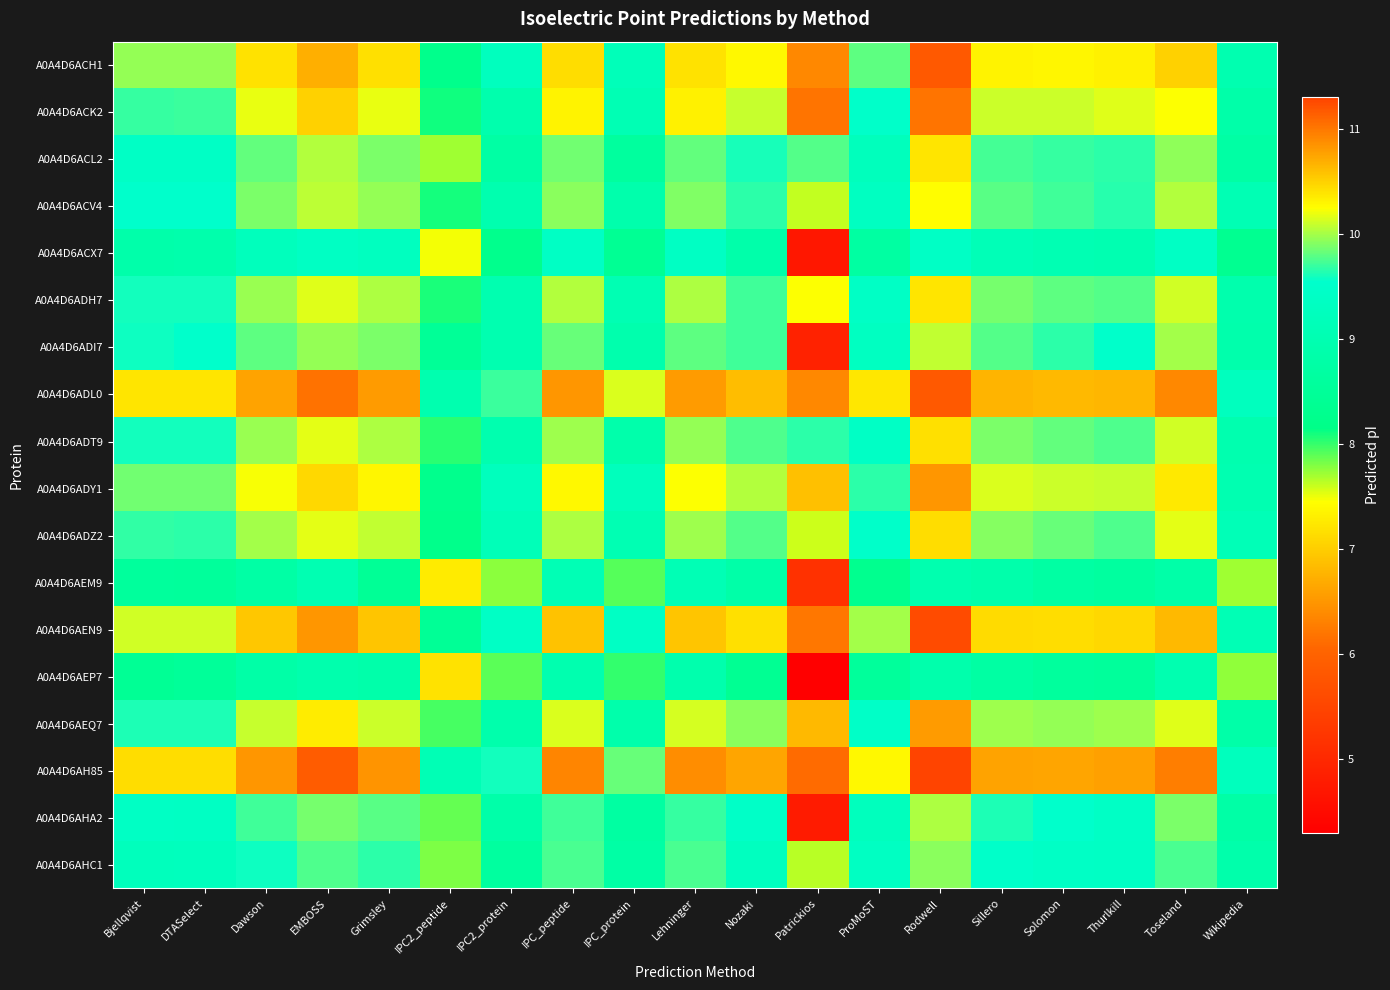

Reading left to right, list all the values displayed in this chart.

A0A4D6ACH1: Bjellqvist=10.0	DTASelect=10.0	Dawson=10.4	EMBOSS=10.7	Grimsley=10.4	IPC2_peptide=8.2	IPC2_protein=9.3	IPC_peptide=10.4	IPC_protein=9.2	Lehninger=10.4	Nozaki=10.3	Patrickios=10.9	ProMoST=9.8	Rodwell=11.2	Sillero=10.3	Solomon=10.3	Thurlkill=10.3	Toseland=10.5	Wikipedia=9.0
A0A4D6ACK2: Bjellqvist=9.7	DTASelect=9.7	Dawson=10.2	EMBOSS=10.5	Grimsley=10.2	IPC2_peptide=8.1	IPC2_protein=8.9	IPC_peptide=10.3	IPC_protein=9.1	Lehninger=10.3	Nozaki=10.1	Patrickios=11.0	ProMoST=9.5	Rodwell=11.0	Sillero=10.1	Solomon=10.1	Thurlkill=10.2	Toseland=10.2	Wikipedia=8.8
A0A4D6ACL2: Bjellqvist=9.4	DTASelect=9.4	Dawson=9.8	EMBOSS=10.0	Grimsley=9.9	IPC2_peptide=7.7	IPC2_protein=8.7	IPC_peptide=9.9	IPC_protein=8.6	Lehninger=9.8	Nozaki=9.6	Patrickios=9.8	ProMoST=9.2	Rodwell=10.4	Sillero=9.7	Solomon=9.7	Thurlkill=9.7	Toseland=9.9	Wikipedia=8.7
A0A4D6ACV4: Bjellqvist=9.5	DTASelect=9.5	Dawson=9.9	EMBOSS=10.1	Grimsley=10.0	IPC2_peptide=8.1	IPC2_protein=9.0	IPC_peptide=9.9	IPC_protein=8.9	Lehninger=9.9	Nozaki=9.7	Patrickios=7.6	ProMoST=9.3	Rodwell=10.3	Sillero=9.8	Solomon=9.7	Thurlkill=9.6	Toseland=10.0	Wikipedia=9.1
A0A4D6ACX7: Bjellqvist=8.9	DTASelect=8.9	Dawson=9.2	EMBOSS=9.4	Grimsley=9.3	IPC2_peptide=7.5	IPC2_protein=8.3	IPC_peptide=9.4	IPC_protein=8.4	Lehninger=9.4	Nozaki=8.9	Patrickios=4.7	ProMoST=8.7	Rodwell=9.4	Sillero=9.1	Solomon=9.0	Thurlkill=9.0	Toseland=9.4	Wikipedia=8.3
A0A4D6ADH7: Bjellqvist=9.6	DTASelect=9.6	Dawson=10.0	EMBOSS=10.2	Grimsley=10.0	IPC2_peptide=8.1	IPC2_protein=9.0	IPC_peptide=10.0	IPC_protein=9.0	Lehninger=10.0	Nozaki=9.7	Patrickios=10.2	ProMoST=9.4	Rodwell=10.4	Sillero=9.9	Solomon=9.8	Thurlkill=9.8	Toseland=10.1	Wikipedia=8.9
A0A4D6ADI7: Bjellqvist=9.6	DTASelect=9.5	Dawson=9.8	EMBOSS=10.0	Grimsley=9.9	IPC2_peptide=8.5	IPC2_protein=9.0	IPC_peptide=9.8	IPC_protein=8.9	Lehninger=9.8	Nozaki=9.7	Patrickios=4.9	ProMoST=9.3	Rodwell=10.1	Sillero=9.8	Solomon=9.7	Thurlkill=9.5	Toseland=10.0	Wikipedia=8.9
A0A4D6ADL0: Bjellqvist=10.4	DTASelect=10.4	Dawson=10.8	EMBOSS=11.0	Grimsley=10.8	IPC2_peptide=9.0	IPC2_protein=9.7	IPC_peptide=10.8	IPC_protein=10.1	Lehninger=10.8	Nozaki=10.6	Patrickios=10.9	ProMoST=10.4	Rodwell=11.2	Sillero=10.7	Solomon=10.6	Thurlkill=10.7	Toseland=10.9	Wikipedia=9.3
A0A4D6ADT9: Bjellqvist=9.6	DTASelect=9.6	Dawson=10.0	EMBOSS=10.2	Grimsley=10.0	IPC2_peptide=8.0	IPC2_protein=9.0	IPC_peptide=10.0	IPC_protein=8.9	Lehninger=10.0	Nozaki=9.8	Patrickios=9.7	ProMoST=9.4	Rodwell=10.4	Sillero=9.9	Solomon=9.8	Thurlkill=9.8	Toseland=10.1	Wikipedia=9.0
A0A4D6ADY1: Bjellqvist=9.9	DTASelect=9.9	Dawson=10.2	EMBOSS=10.5	Grimsley=10.3	IPC2_peptide=8.3	IPC2_protein=9.3	IPC_peptide=10.3	IPC_protein=9.2	Lehninger=10.2	Nozaki=10.0	Patrickios=10.6	ProMoST=9.7	Rodwell=10.8	Sillero=10.1	Solomon=10.1	Thurlkill=10.1	Toseland=10.4	Wikipedia=9.0
A0A4D6ADZ2: Bjellqvist=9.7	DTASelect=9.7	Dawson=10.0	EMBOSS=10.2	Grimsley=10.1	IPC2_peptide=8.2	IPC2_protein=9.2	IPC_peptide=10.0	IPC_protein=9.0	Lehninger=10.0	Nozaki=9.8	Patrickios=7.6	ProMoST=9.5	Rodwell=10.4	Sillero=9.9	Solomon=9.8	Thurlkill=9.8	Toseland=10.2	Wikipedia=9.1
A0A4D6AEM9: Bjellqvist=8.6	DTASelect=8.6	Dawson=8.8	EMBOSS=9.0	Grimsley=8.4	IPC2_peptide=7.3	IPC2_protein=7.8	IPC_peptide=9.1	IPC_protein=7.9	Lehninger=9.1	Nozaki=8.8	Patrickios=5.2	ProMoST=8.3	Rodwell=9.0	Sillero=8.9	Solomon=8.7	Thurlkill=8.6	Toseland=8.8	Wikipedia=7.7
A0A4D6AEN9: Bjellqvist=10.1	DTASelect=10.1	Dawson=10.6	EMBOSS=10.8	Grimsley=10.6	IPC2_peptide=8.4	IPC2_protein=9.4	IPC_peptide=10.6	IPC_protein=9.4	Lehninger=10.6	Nozaki=10.4	Patrickios=11.0	ProMoST=10.0	Rodwell=11.3	Sillero=10.5	Solomon=10.4	Thurlkill=10.5	Toseland=10.6	Wikipedia=9.1
A0A4D6AEP7: Bjellqvist=8.4	DTASelect=8.5	Dawson=8.8	EMBOSS=8.9	Grimsley=8.9	IPC2_peptide=7.2	IPC2_protein=7.9	IPC_peptide=9.0	IPC_protein=8.0	Lehninger=8.9	Nozaki=8.4	Patrickios=4.3	ProMoST=8.6	Rodwell=8.9	Sillero=8.7	Solomon=8.6	Thurlkill=8.6	Toseland=9.0	Wikipedia=7.8
A0A4D6AEQ7: Bjellqvist=9.6	DTASelect=9.6	Dawson=10.1	EMBOSS=10.3	Grimsley=10.1	IPC2_peptide=8.0	IPC2_protein=8.9	IPC_peptide=10.1	IPC_protein=8.9	Lehninger=10.1	Nozaki=9.9	Patrickios=10.6	ProMoST=9.4	Rodwell=10.8	Sillero=10.0	Solomon=10.0	Thurlkill=10.0	Toseland=10.2	Wikipedia=8.8
A0A4D6AH85: Bjellqvist=10.4	DTASelect=10.4	Dawson=10.8	EMBOSS=11.2	Grimsley=10.8	IPC2_peptide=9.1	IPC2_protein=9.6	IPC_peptide=10.9	IPC_protein=9.8	Lehninger=10.9	Nozaki=10.7	Patrickios=11.1	ProMoST=10.3	Rodwell=11.3	Sillero=10.8	Solomon=10.7	Thurlkill=10.8	Toseland=11.0	Wikipedia=9.2
A0A4D6AHA2: Bjellqvist=9.4	DTASelect=9.4	Dawson=9.7	EMBOSS=9.9	Grimsley=9.8	IPC2_peptide=7.9	IPC2_protein=8.8	IPC_peptide=9.7	IPC_protein=8.7	Lehninger=9.7	Nozaki=9.5	Patrickios=4.8	ProMoST=9.2	Rodwell=10.0	Sillero=9.6	Solomon=9.5	Thurlkill=9.4	Toseland=9.9	Wikipedia=8.8
A0A4D6AHC1: Bjellqvist=9.2	DTASelect=9.3	Dawson=9.6	EMBOSS=9.8	Grimsley=9.7	IPC2_peptide=7.8	IPC2_protein=8.6	IPC_peptide=9.8	IPC_protein=8.8	Lehninger=9.8	Nozaki=9.3	Patrickios=7.6	ProMoST=9.4	Rodwell=9.9	Sillero=9.5	Solomon=9.4	Thurlkill=9.4	Toseland=9.8	Wikipedia=8.9